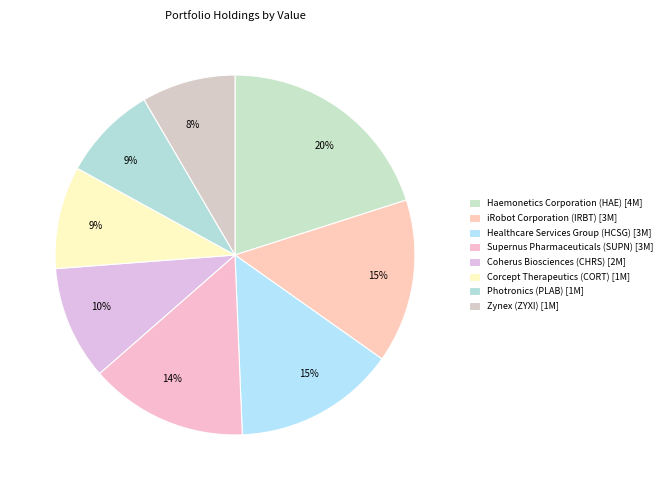

The Supernus Pharmaceuticals (SUPN) slice represents 14% of the pie. True or false?

True